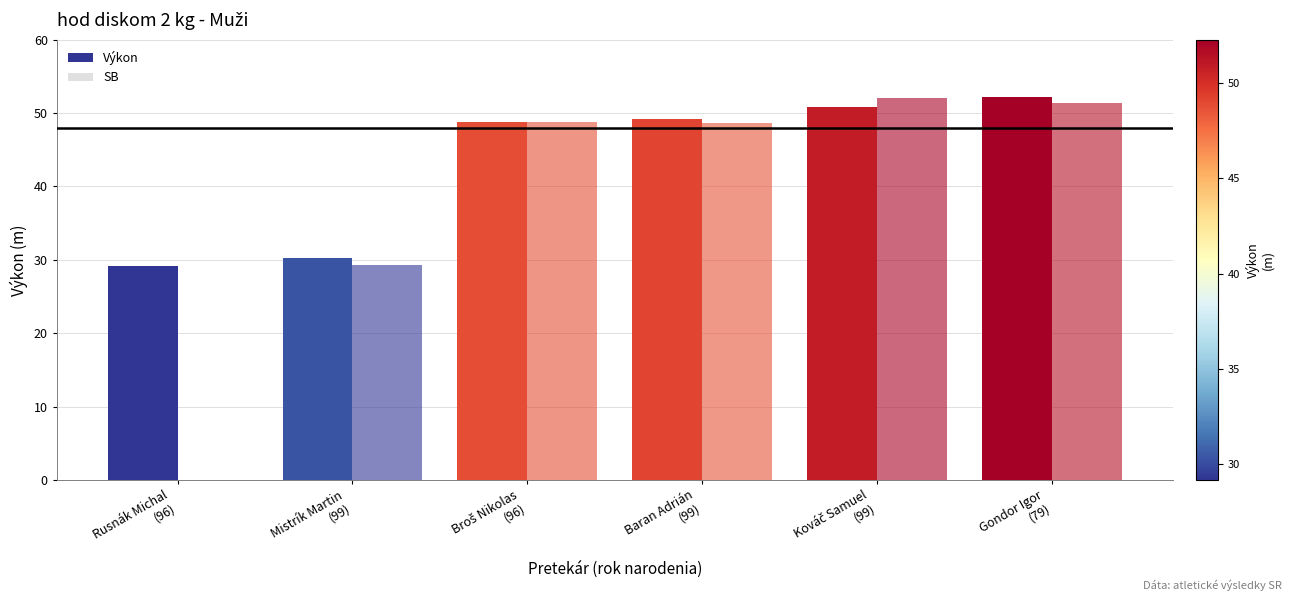

What is the difference between the Výkon values at Rusnák Michal
(96) and Mistrík Martin
(99)?

1.1